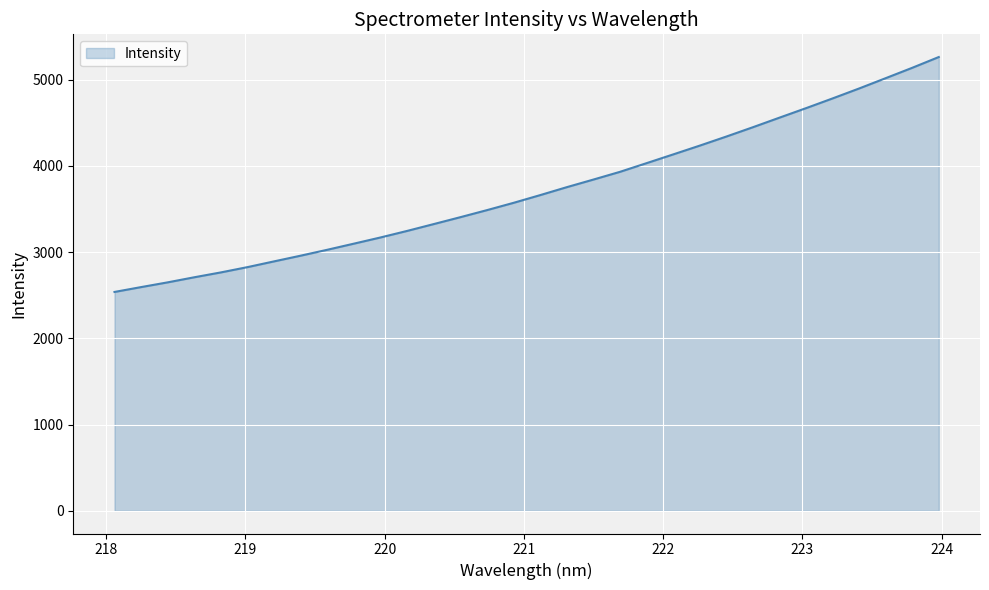

What is the sum of all values?

118988.0